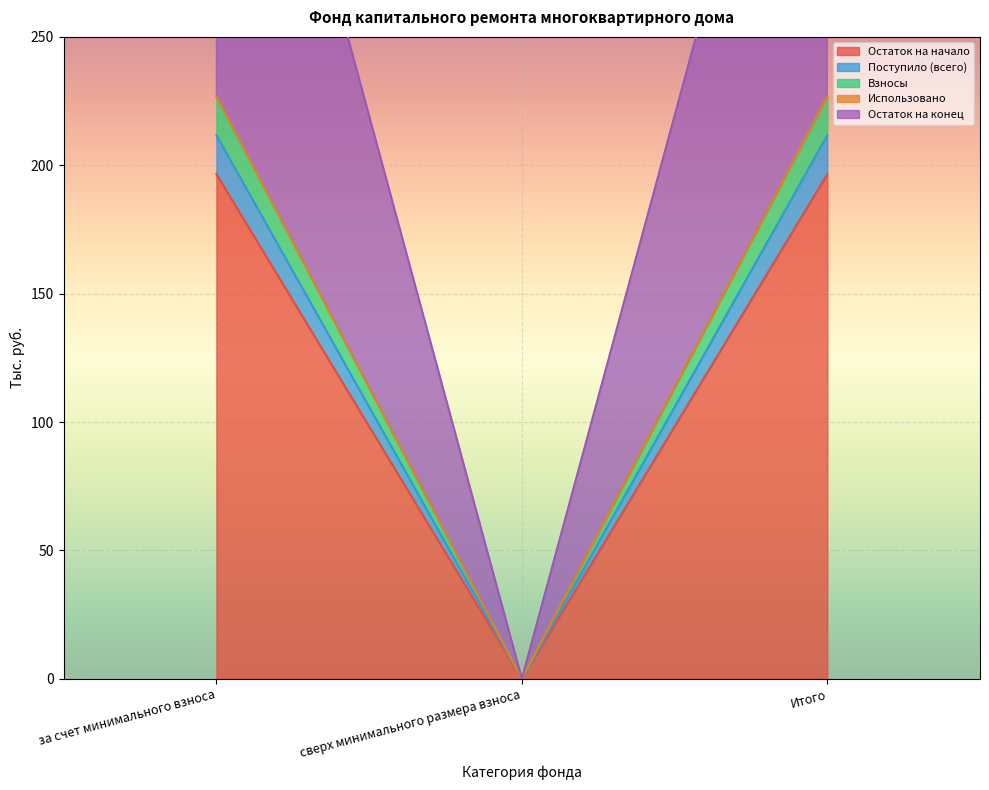

What is the greatest value displayed?

226.8